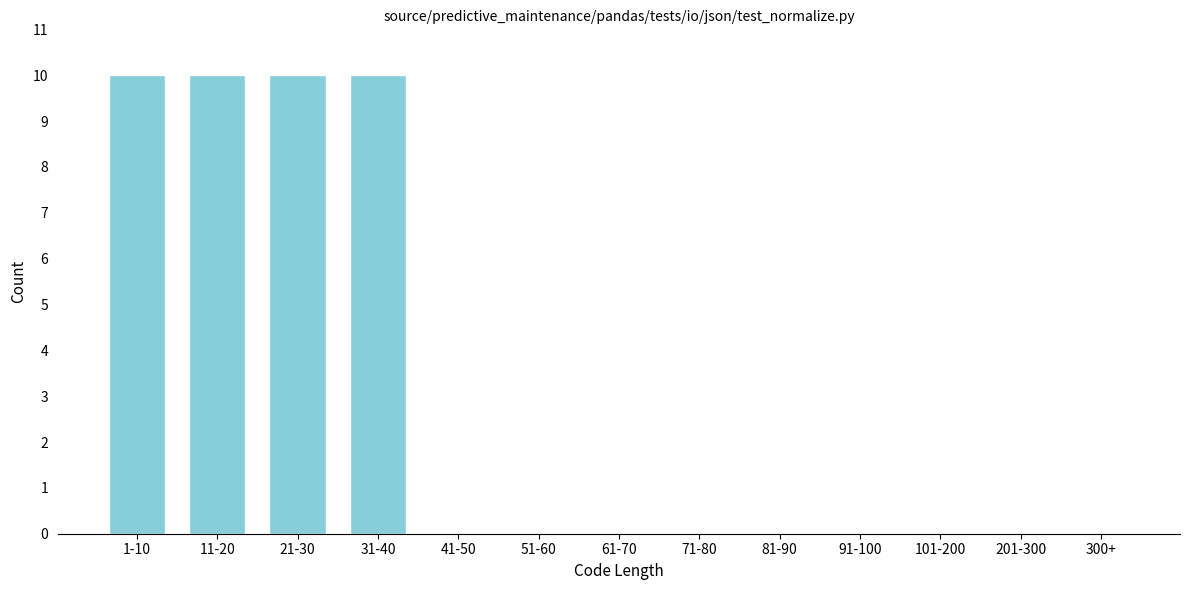

Reading left to right, extract all data points from this chart.

1-10=10	11-20=10	21-30=10	31-40=10	41-50=0	51-60=0	61-70=0	71-80=0	81-90=0	91-100=0	101-200=0	201-300=0	300+=0